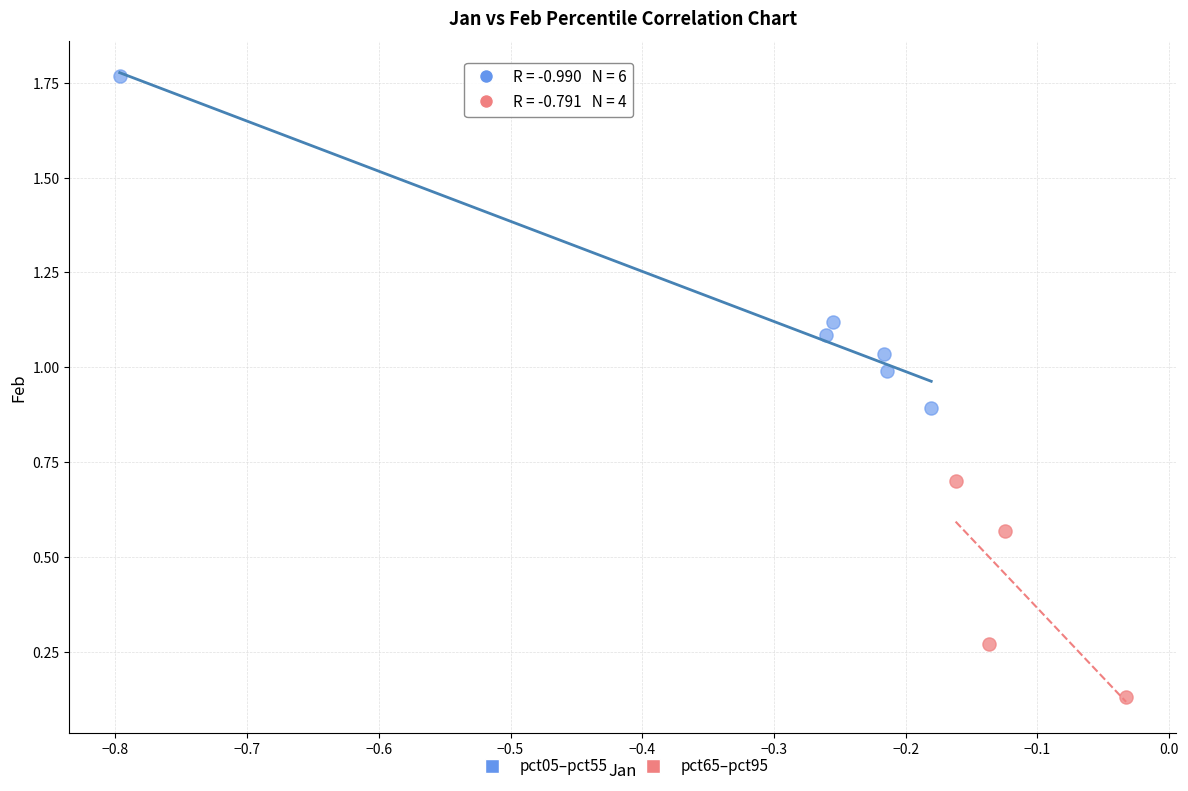

What are all the series names shown in the legend?

pct05–pct55, pct65–pct95